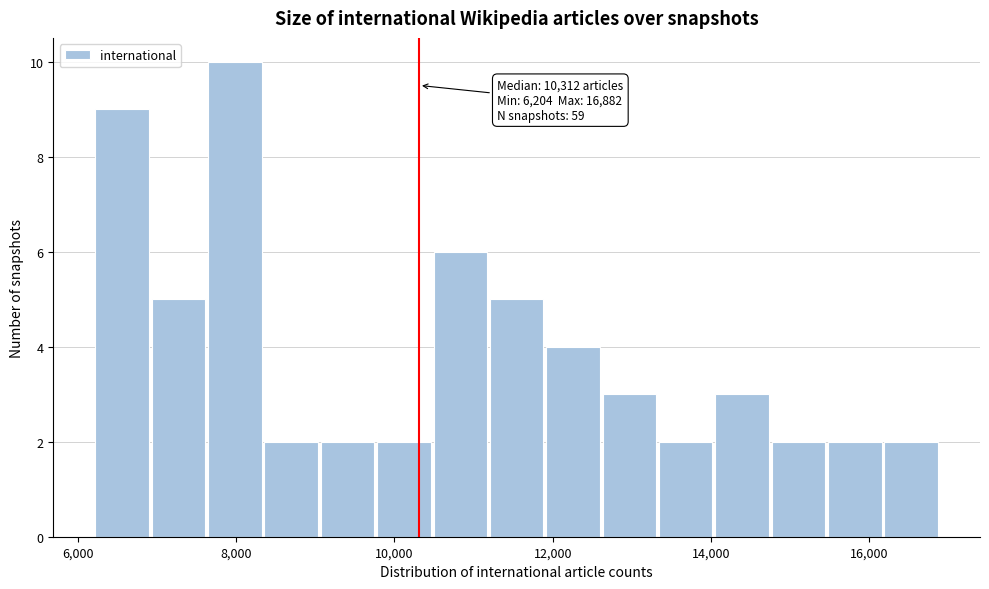

Around what value on the x-axis is the tallest bar? Give the approximate position of its centre, as read against the axis.

8000